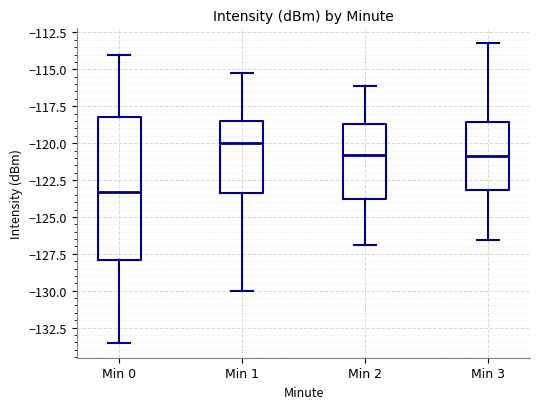

Reading left to right, read every box against the y-axis: the position of its median line, the range the box covers, and the ends of its whiskers. The values are not printed on the chart, so give them approximately, as read against the axis.

Min 0: median -123.5, box -128.0 to -118.0, whiskers -133.5 to -114.0
Min 1: median -120.0, box -123.5 to -118.5, whiskers -130.0 to -115.0
Min 2: median -121.0, box -124.0 to -118.5, whiskers -127.0 to -116.0
Min 3: median -121.0, box -123.0 to -118.5, whiskers -126.5 to -113.0